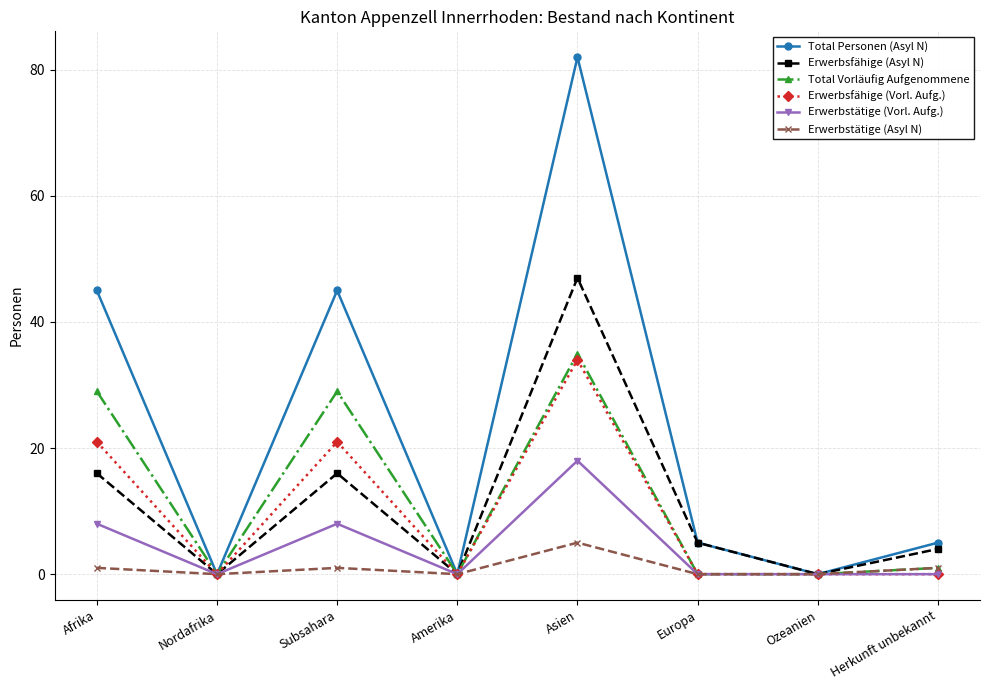

Where is the first local maximum for Erwerbsfähige (Vorl. Aufg.)?

Subsahara